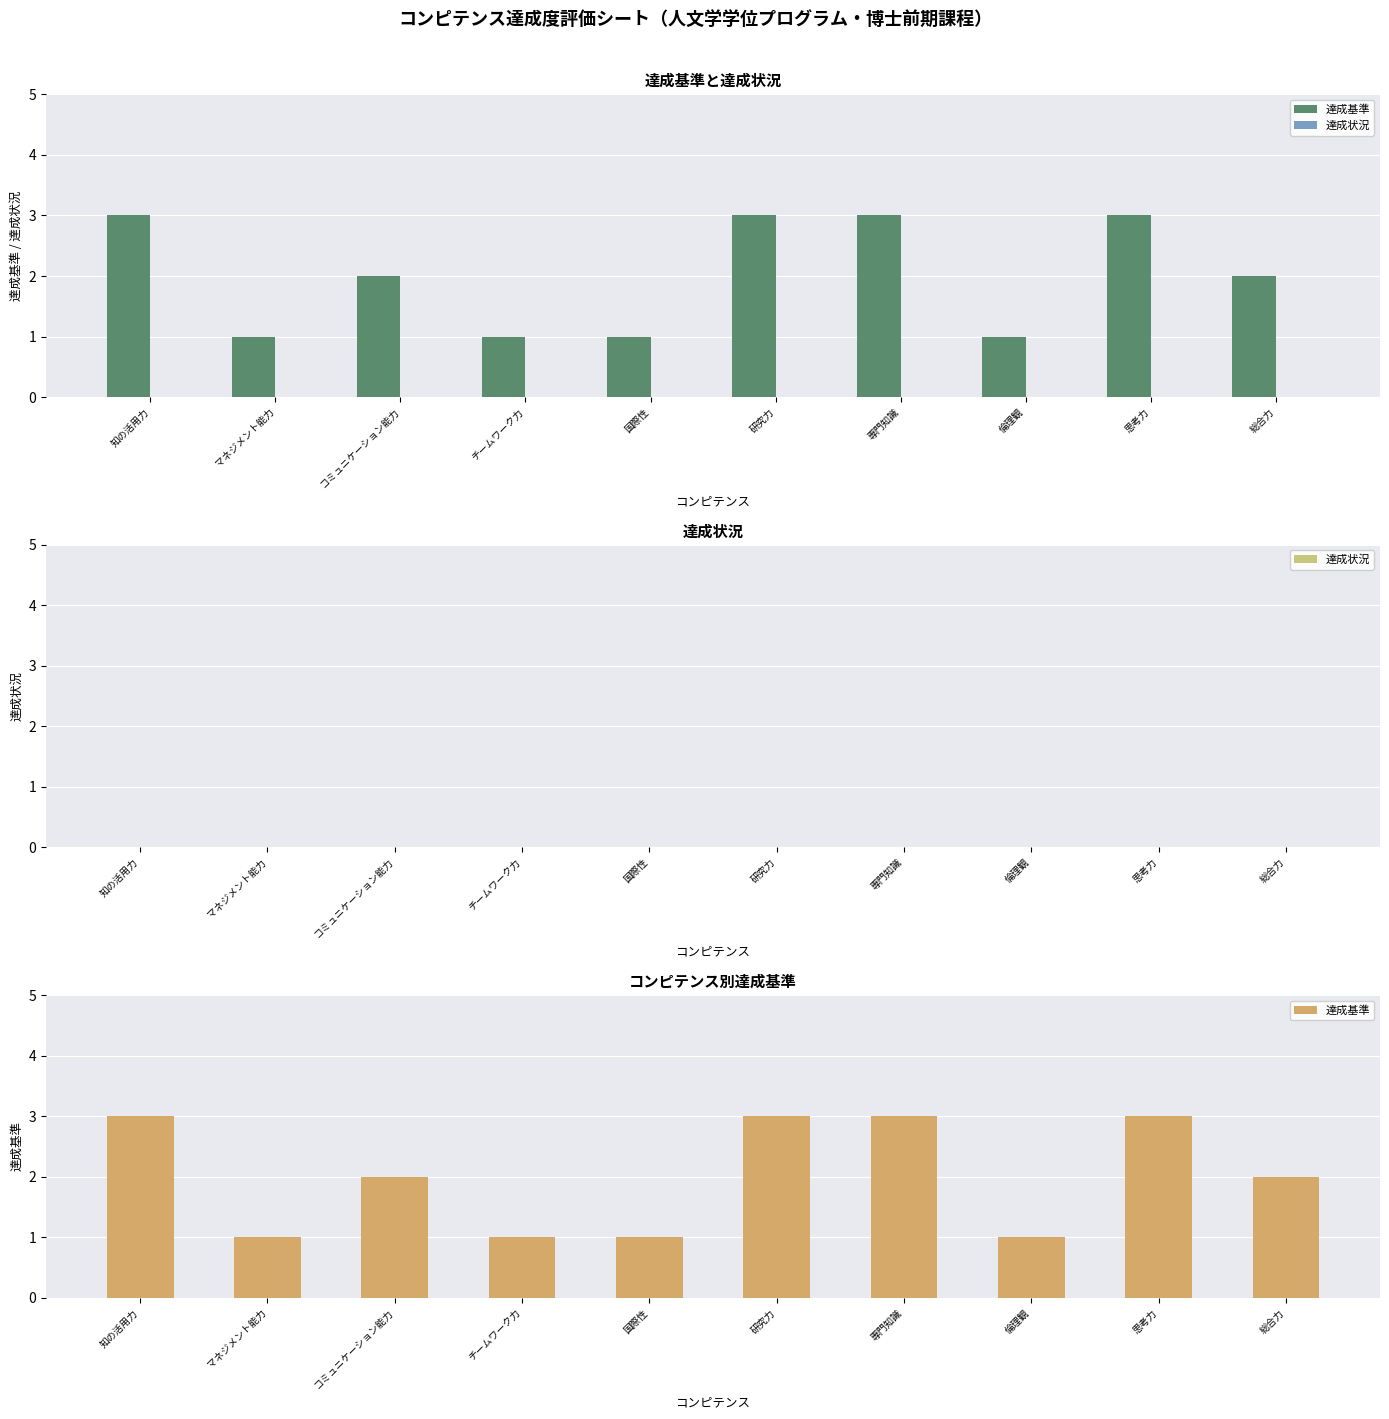

Which series has the largest total across all categories?

達成基準